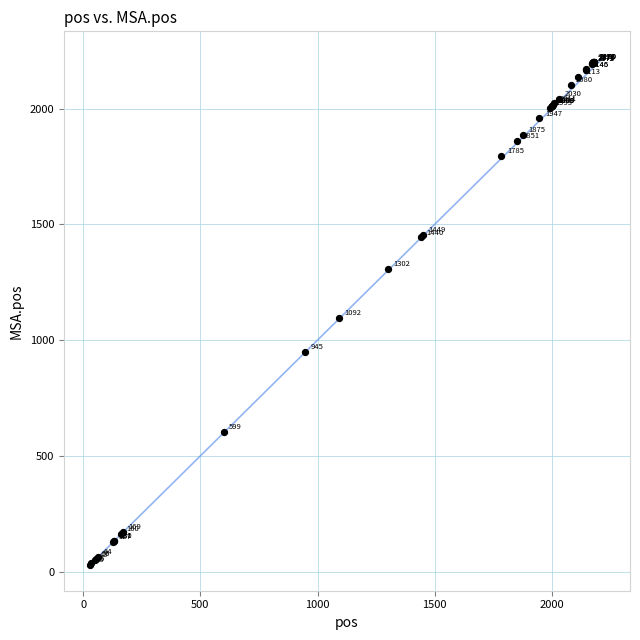

What Y value in the scatter plot is closest to 1116?

1096